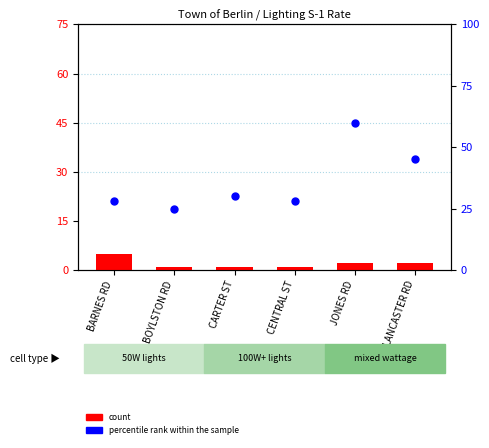

At how many categories does at least one series exceed 36?

2